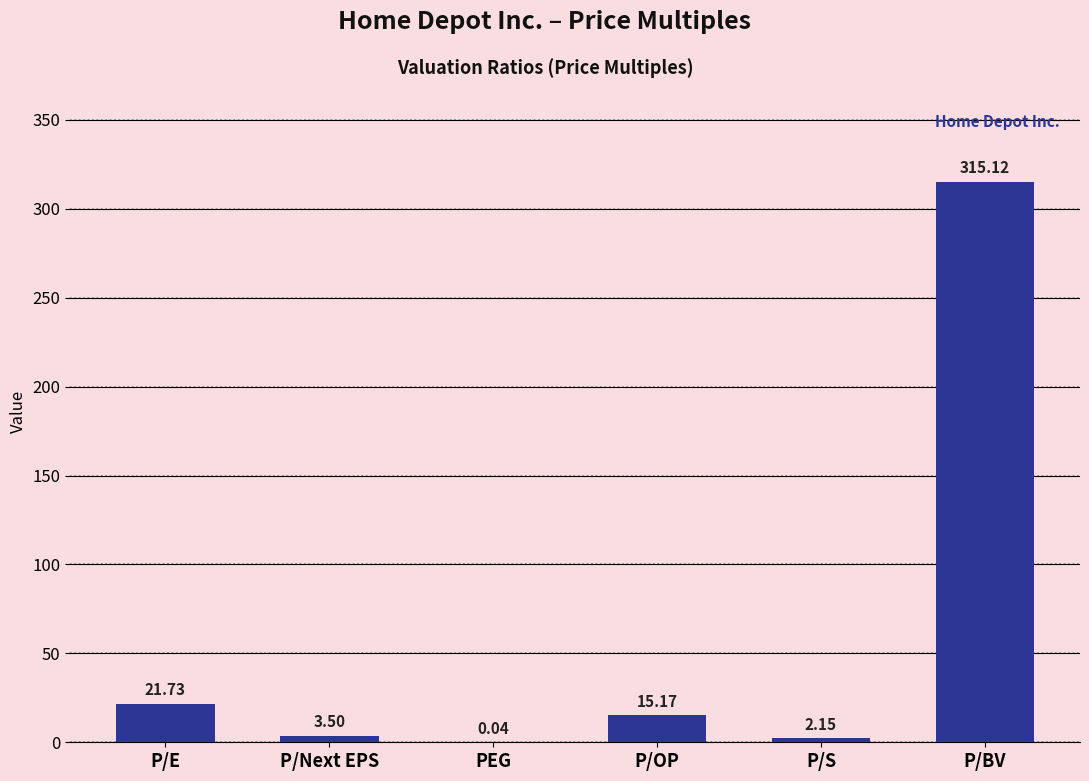

What is the sum of all values?

357.7